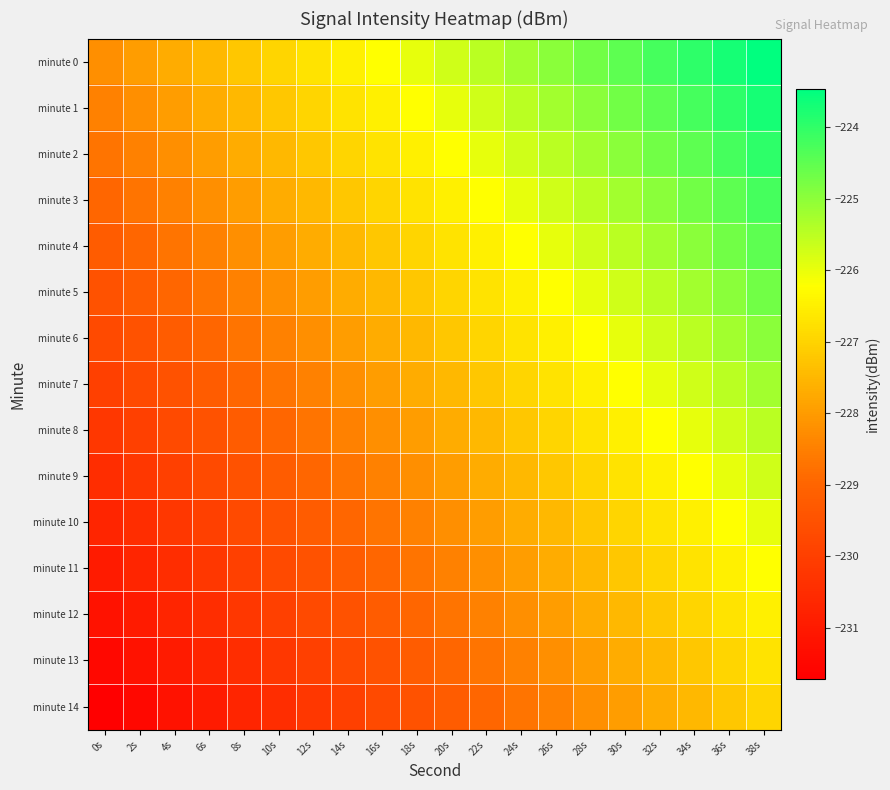

Rank the series at 36s from highest to lowest value.

minute 0, minute 1, minute 2, minute 3, minute 4, minute 5, minute 6, minute 7, minute 8, minute 9, minute 10, minute 11, minute 12, minute 13, minute 14